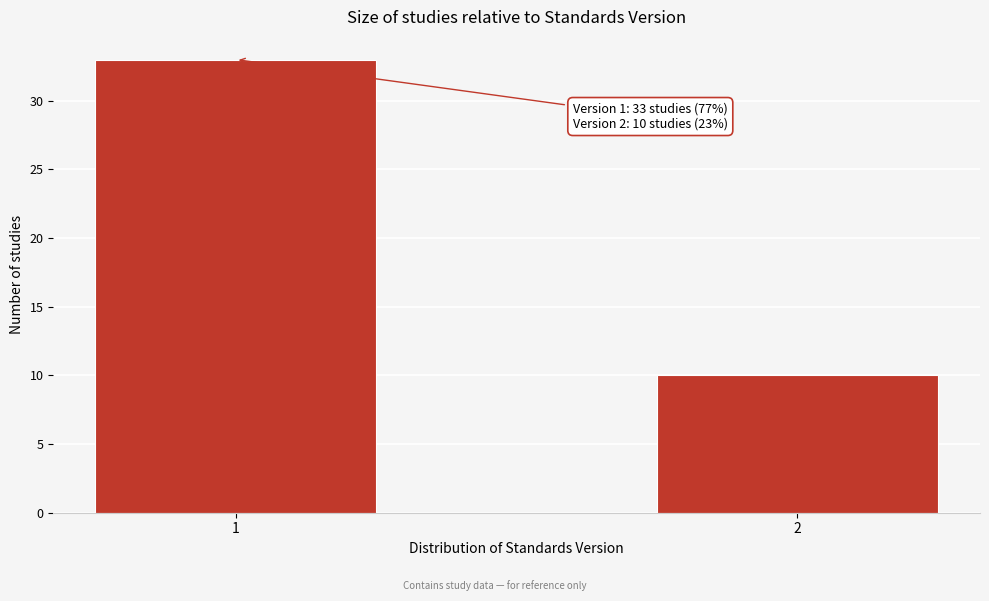

Reading left to right, list all the values displayed in this chart.

1=33	2=10